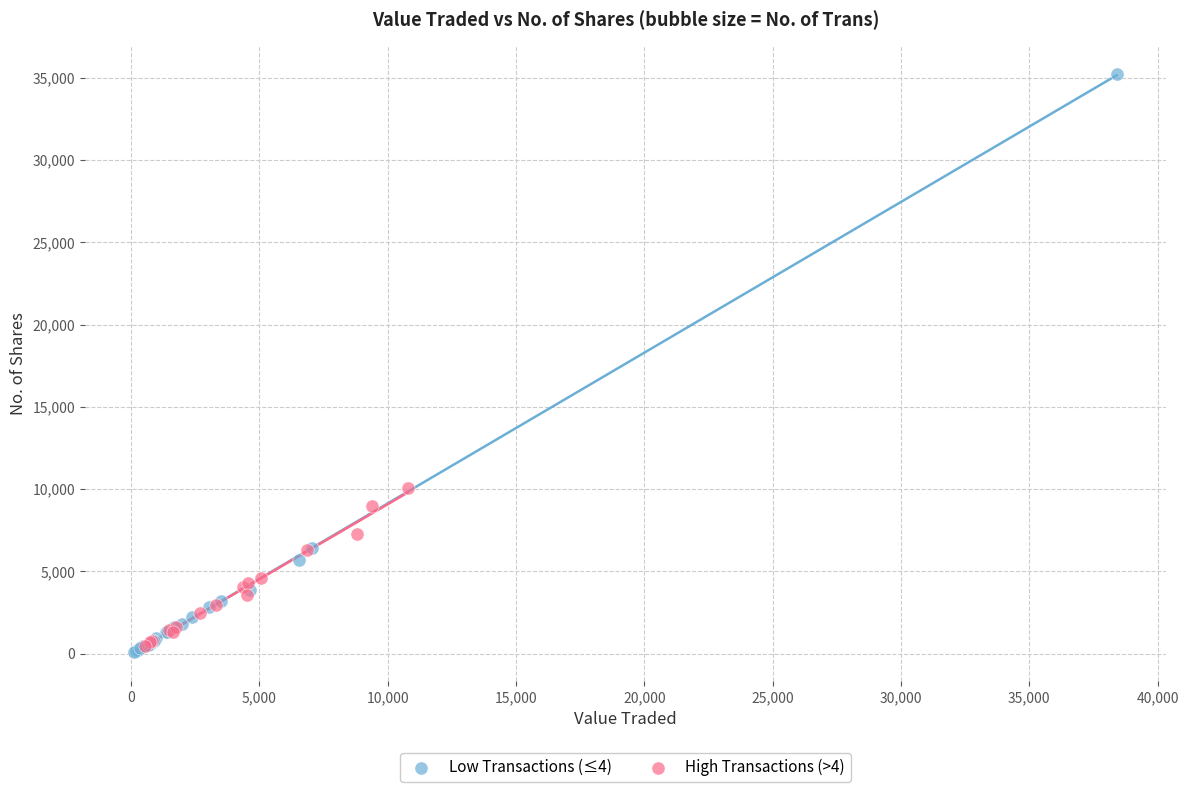

Which series reaches the minimum Y coordinate?

Low Transactions (≤4)